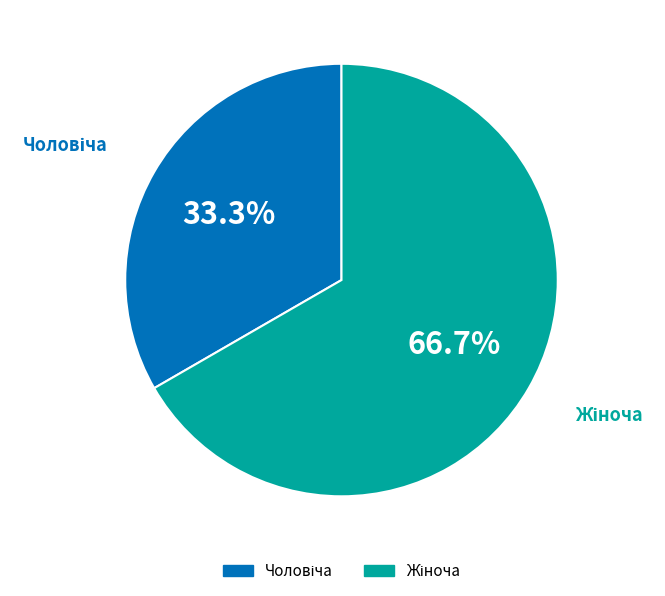

To the nearest percent, what is the difference between the largest and smallest slice percentages?

33%